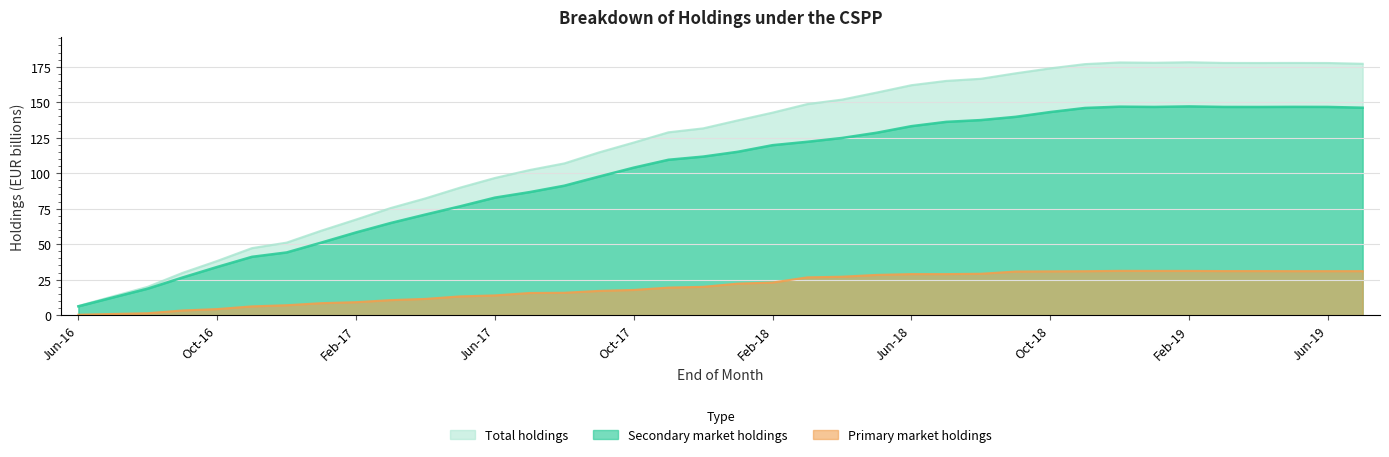

True or false: Primary market holdings and Total holdings cross at least once.

False